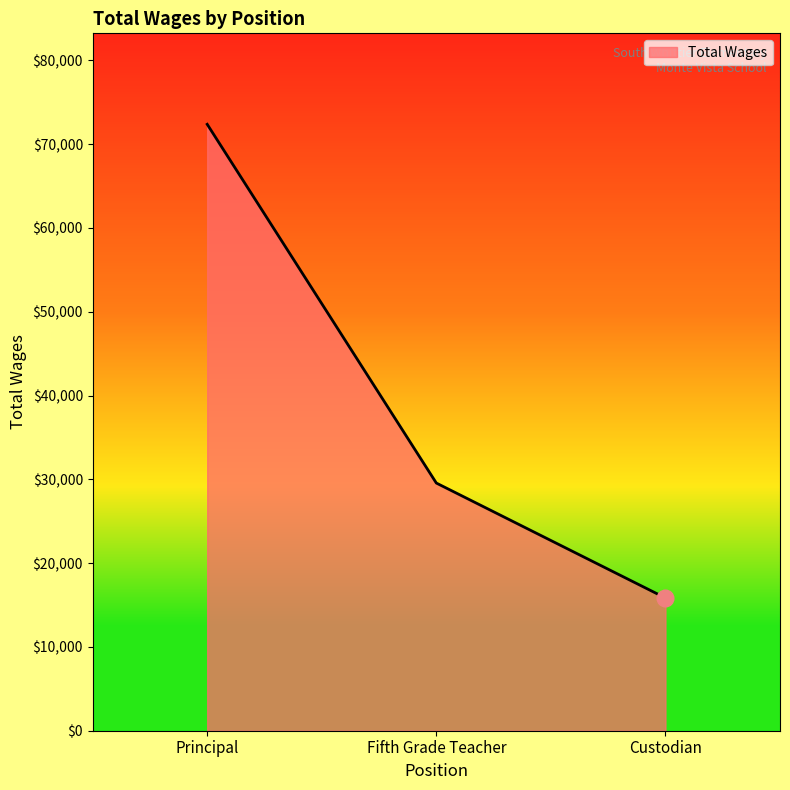

How many values are below 29556?

1